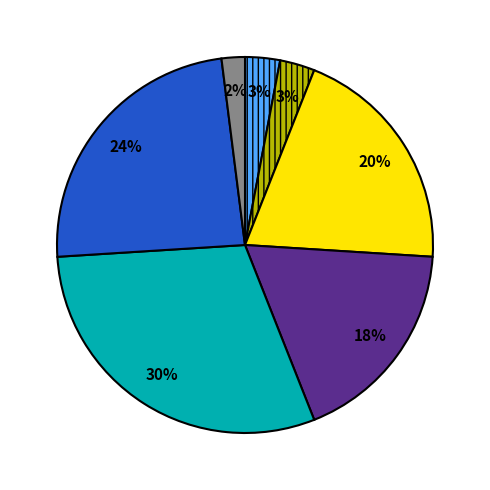

Is there any slice that represents more than half of the pie?

No